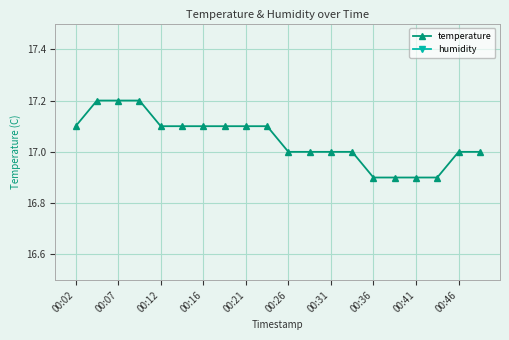

True or false: temperature has a value of 17.1 at 00:21.

True